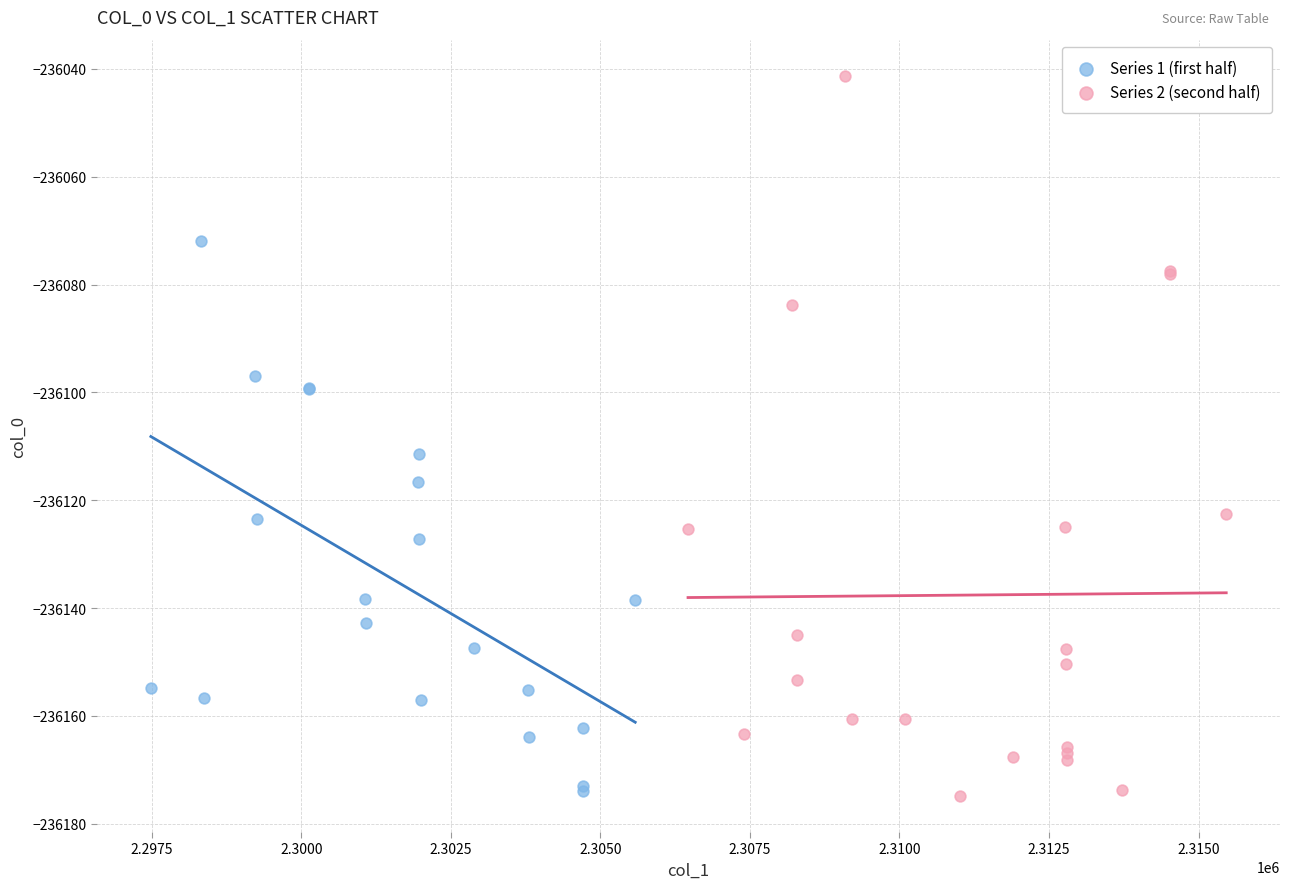

Which series reaches the maximum Y coordinate?

Series 2 (second half)